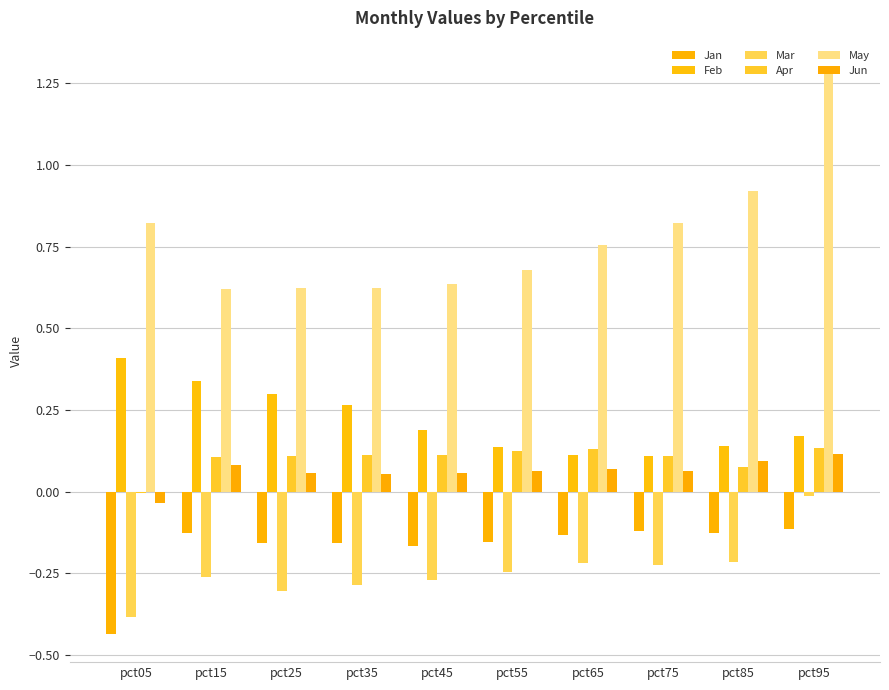

How many positive values does the Apr series have?

9